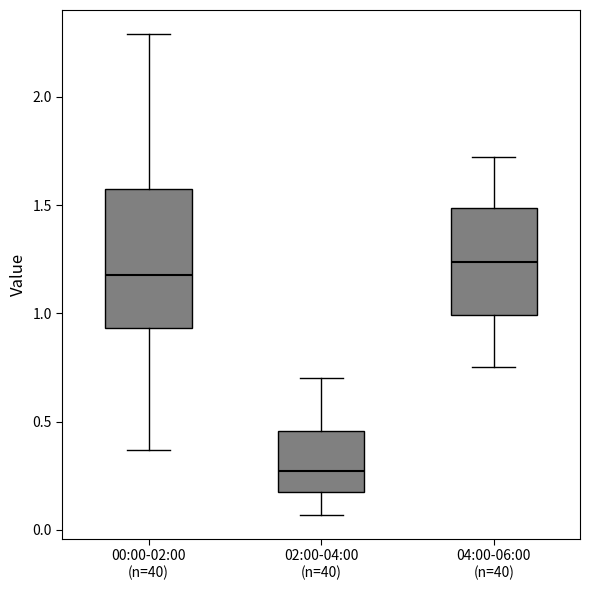

Which box's median line is the highest?

04:00-06:00 (n=40)